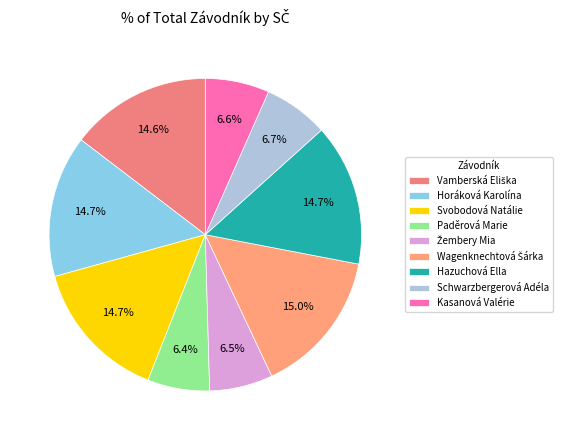

Is there any slice that represents more than half of the pie?

No